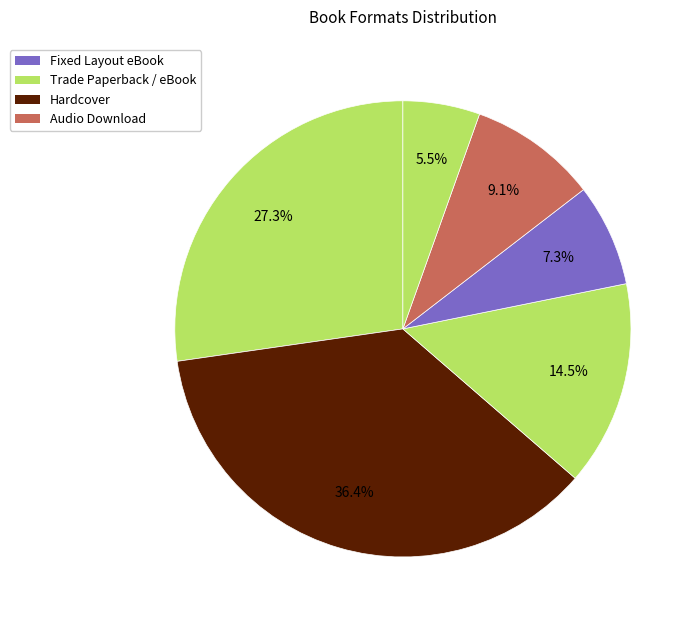

Count the number of slices in the pie.

6